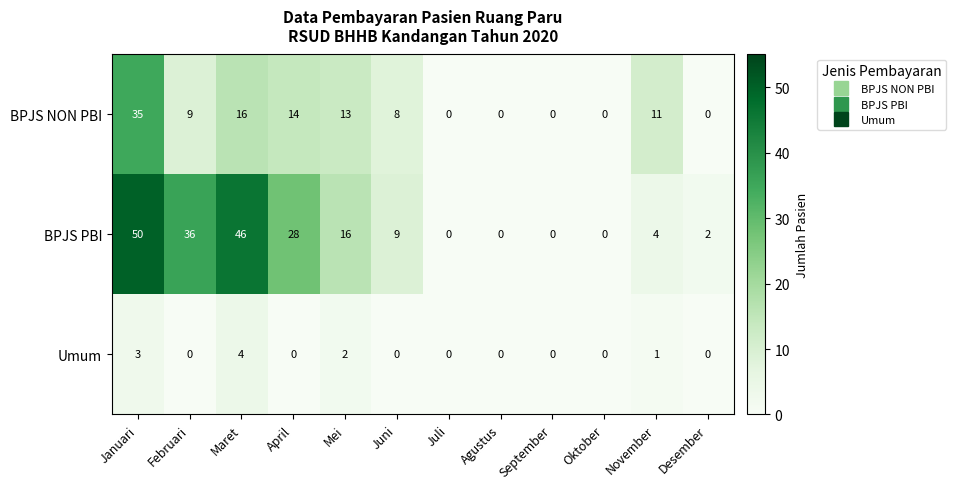

Count the number of data series in this chart.

3